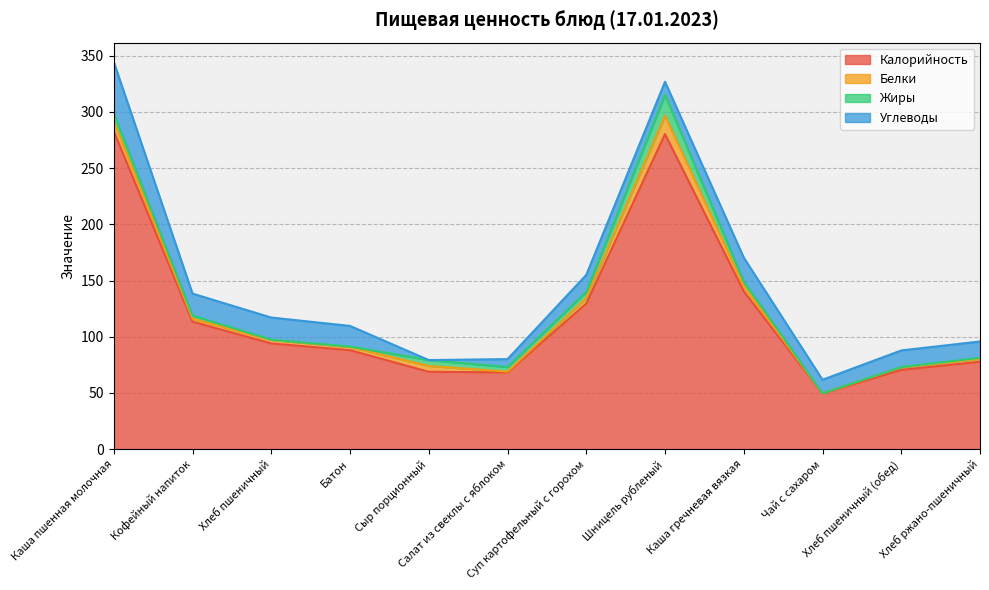

Is it true that Углеводы equals 0.0 at Сыр порционный?

True